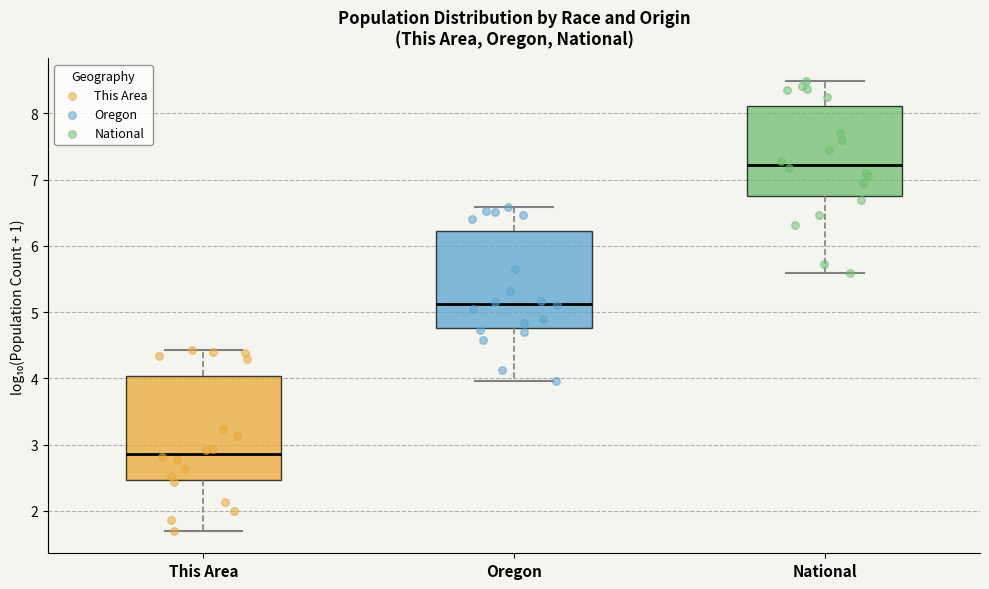

Comparing the boxes themselves (not the whiskers), which one is the tallest?

This Area